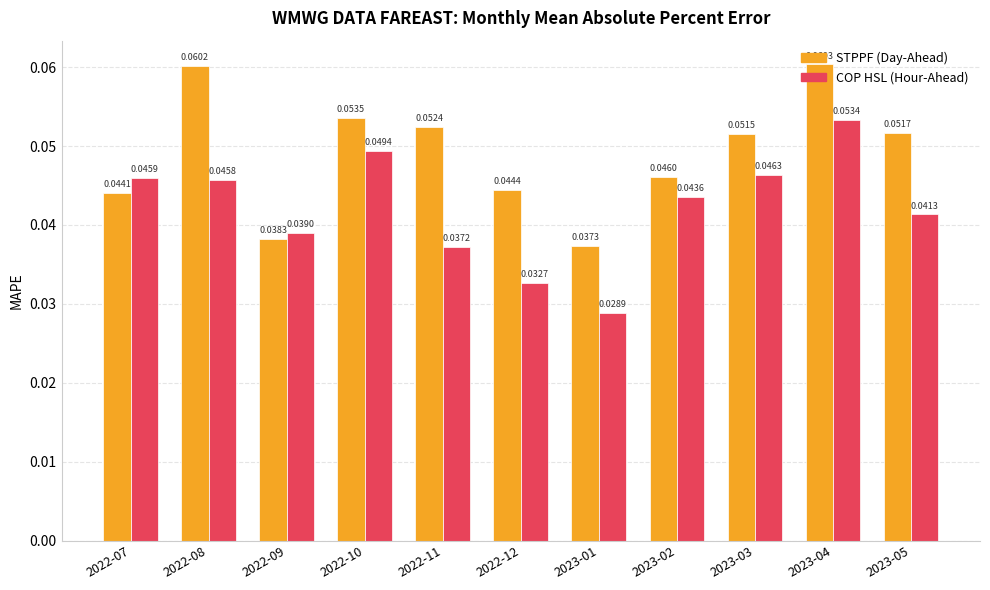

At which category is the sum across all series the highest?

2023-04